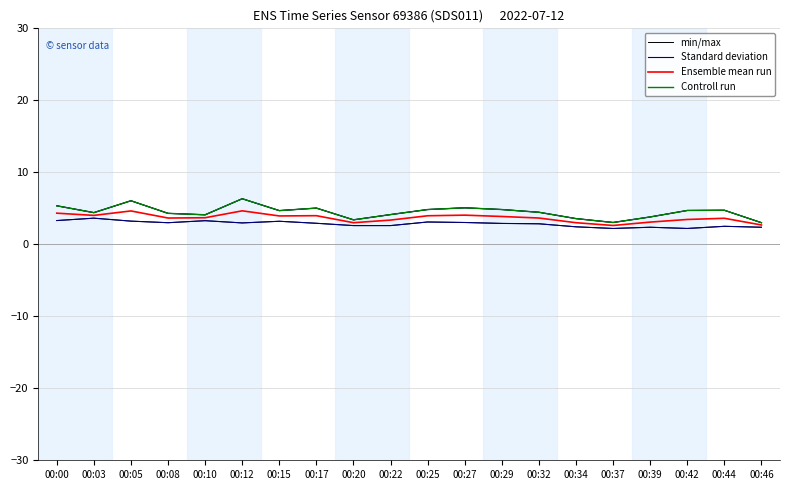

At which label is Standard deviation closest to 4?

00:10